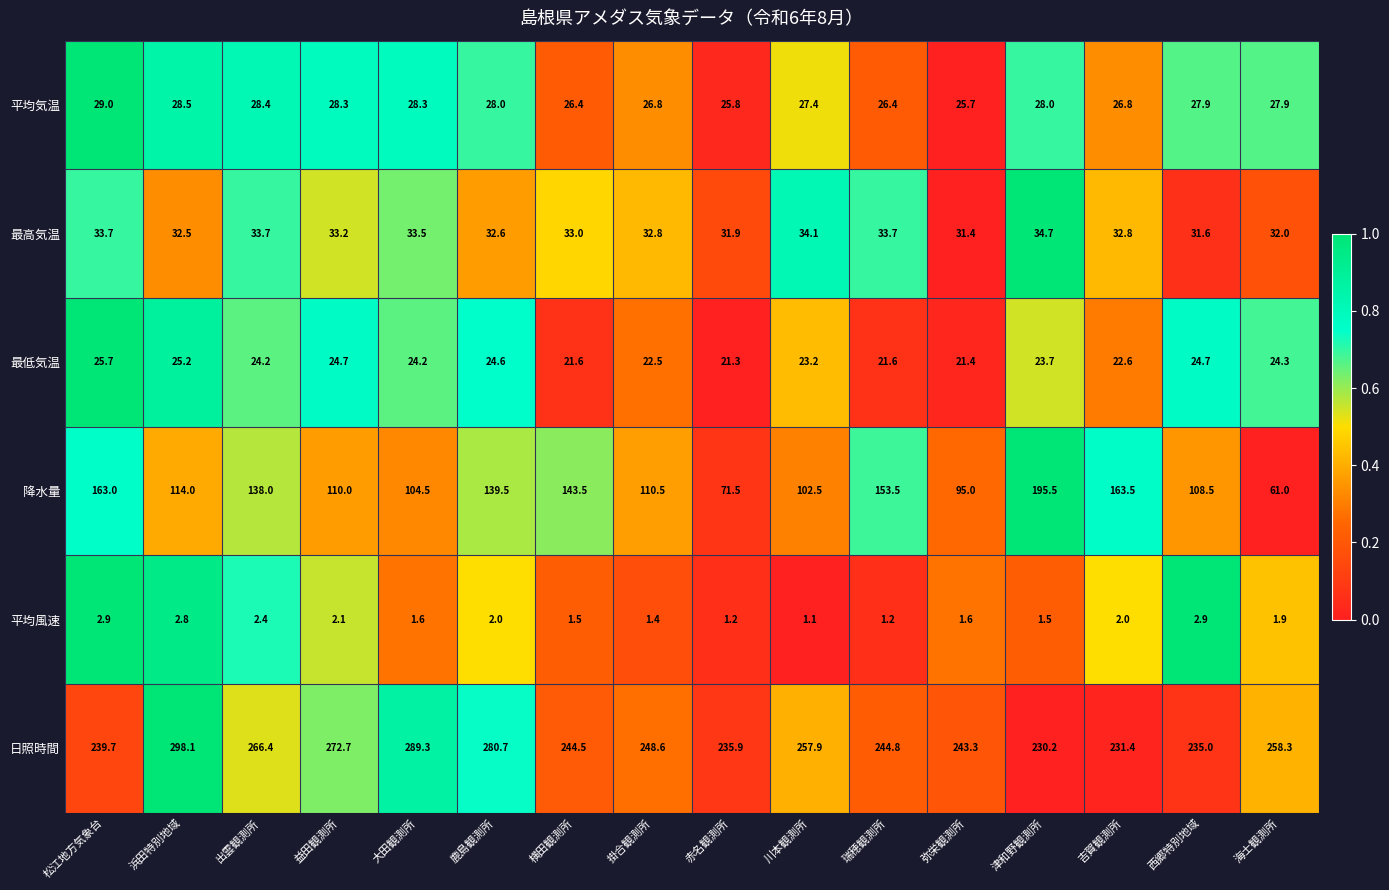

What is the sum of the 平均気温 values at 弥栄観測所 and 津和野観測所?

53.7